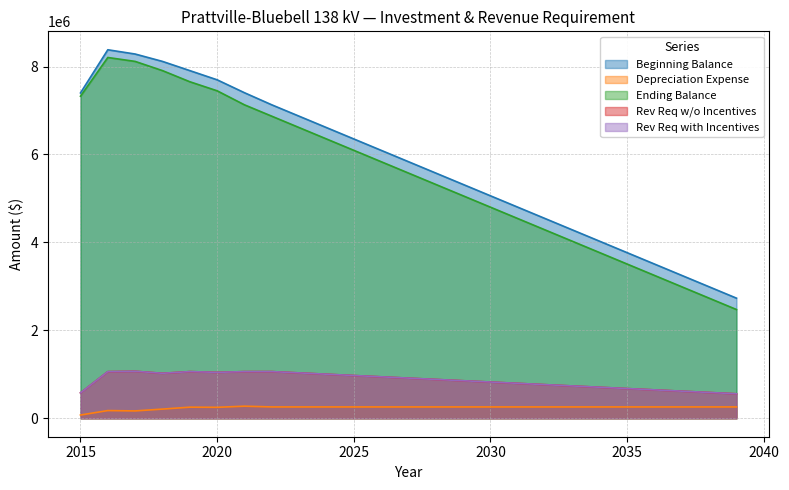

What is the difference between the Rev Req with Incentives values at 2035 and 2037?

59362.3